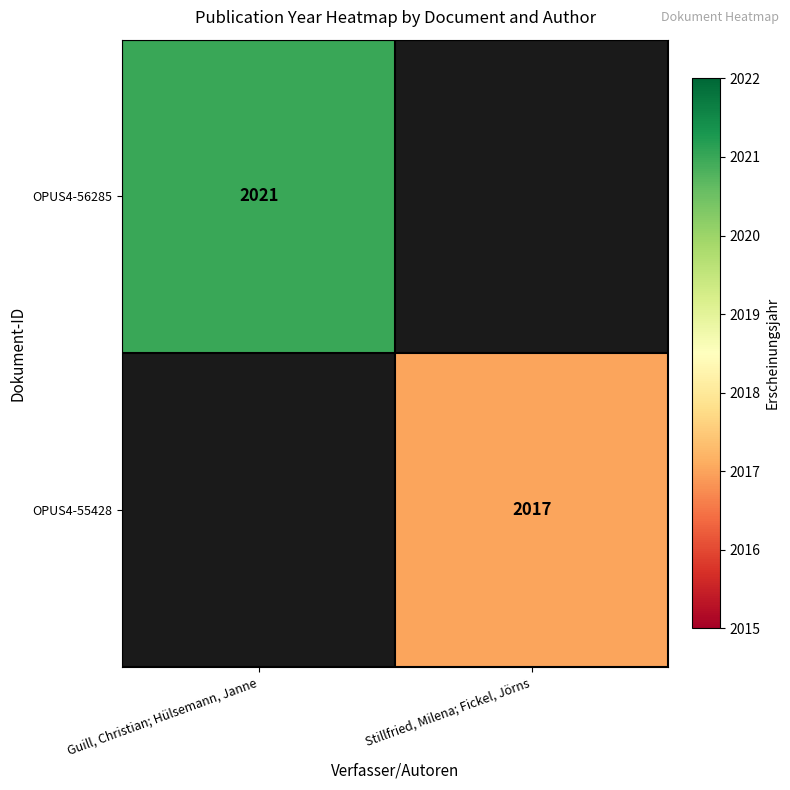

The value of OPUS4-56285 at Guill, Christian; Hülsemann, Janne is 2870. True or false?

False